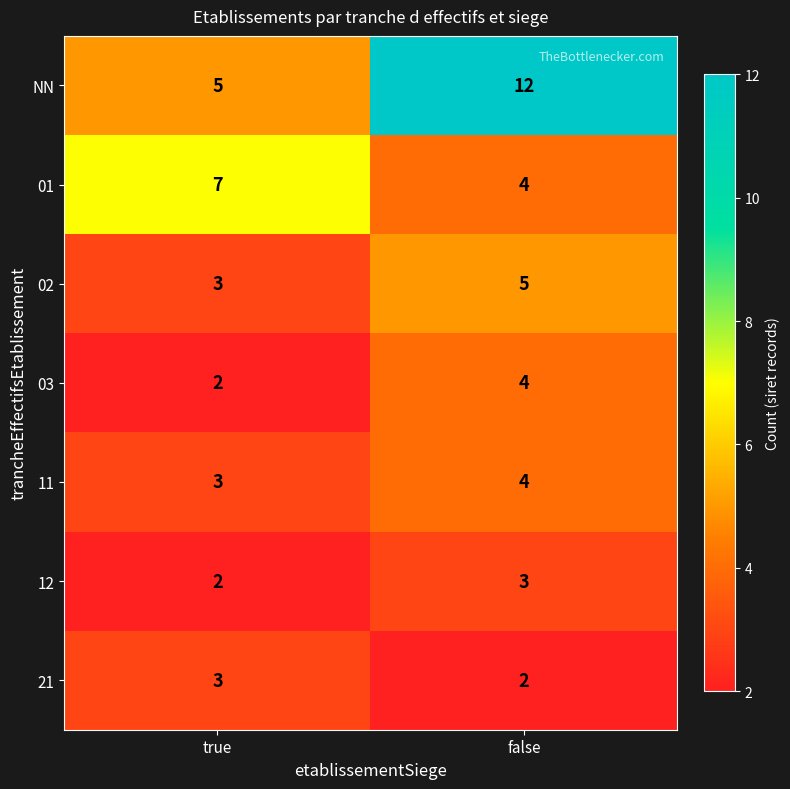

List the labels in order of 12 value, largest first.

false, true